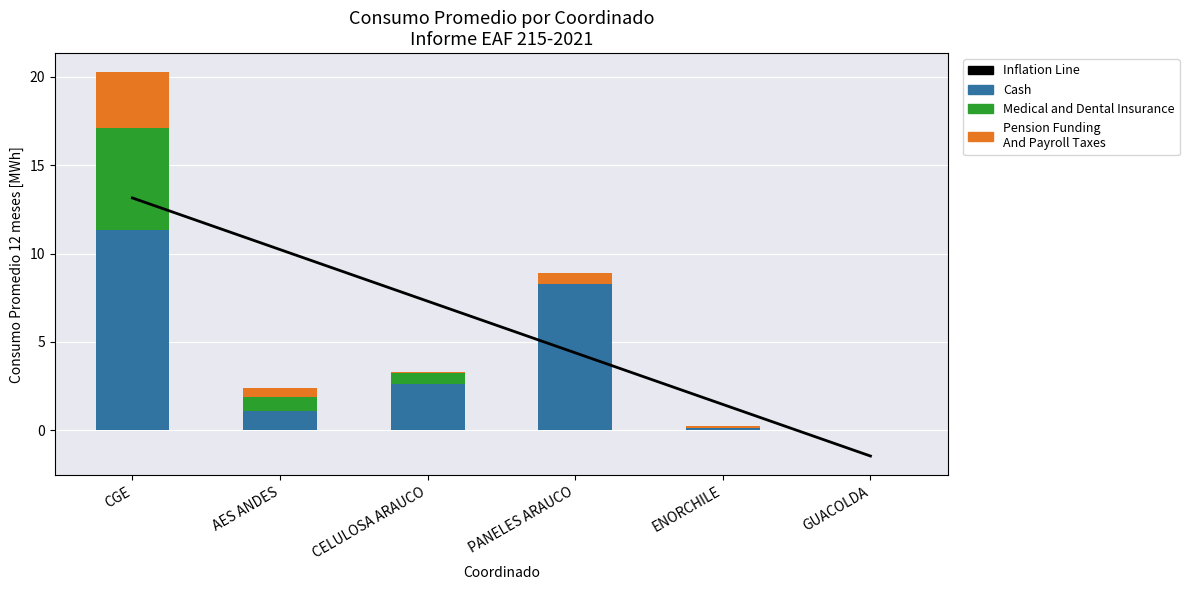

Which category has the lowest value in the Cash series?

GUACOLDA